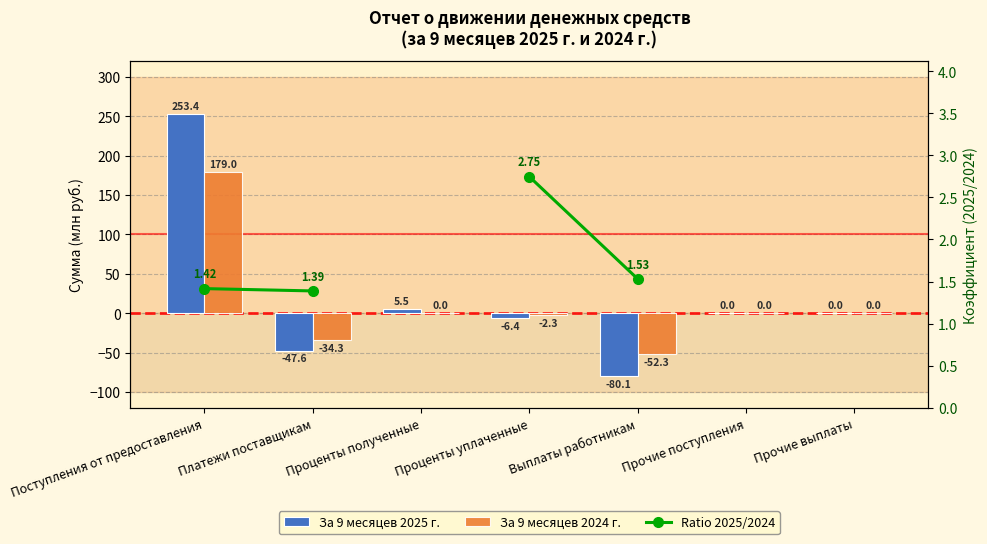

The За 9 месяцев 2025 г. series shows -77.0 at Платежи поставщикам. True or false?

False